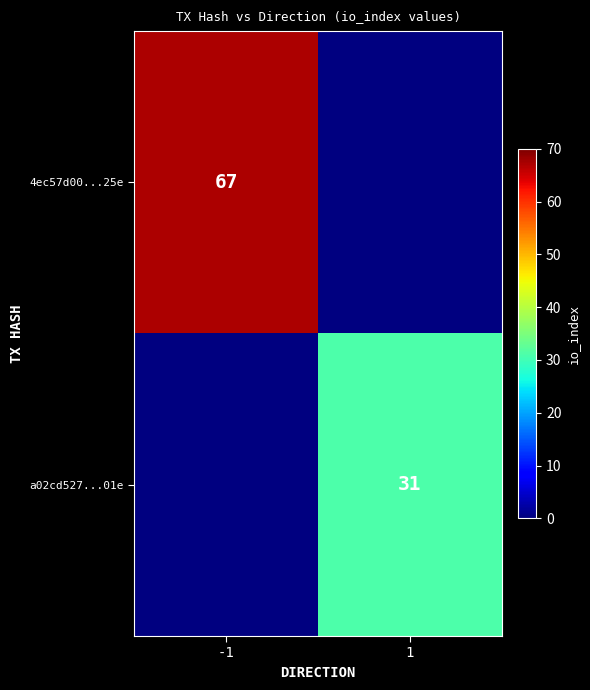

True or false: 4ec57d00...25e has a value of 67 at -1.

True